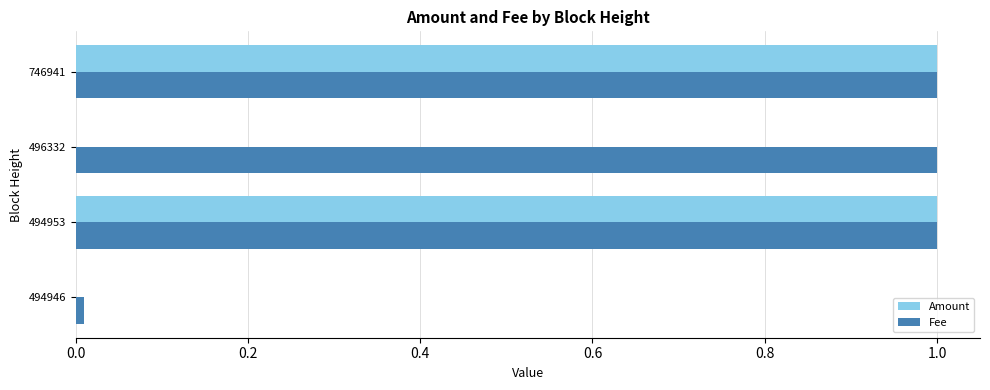

Between 494946 and 494953, which series saw the biggest shift?

Amount